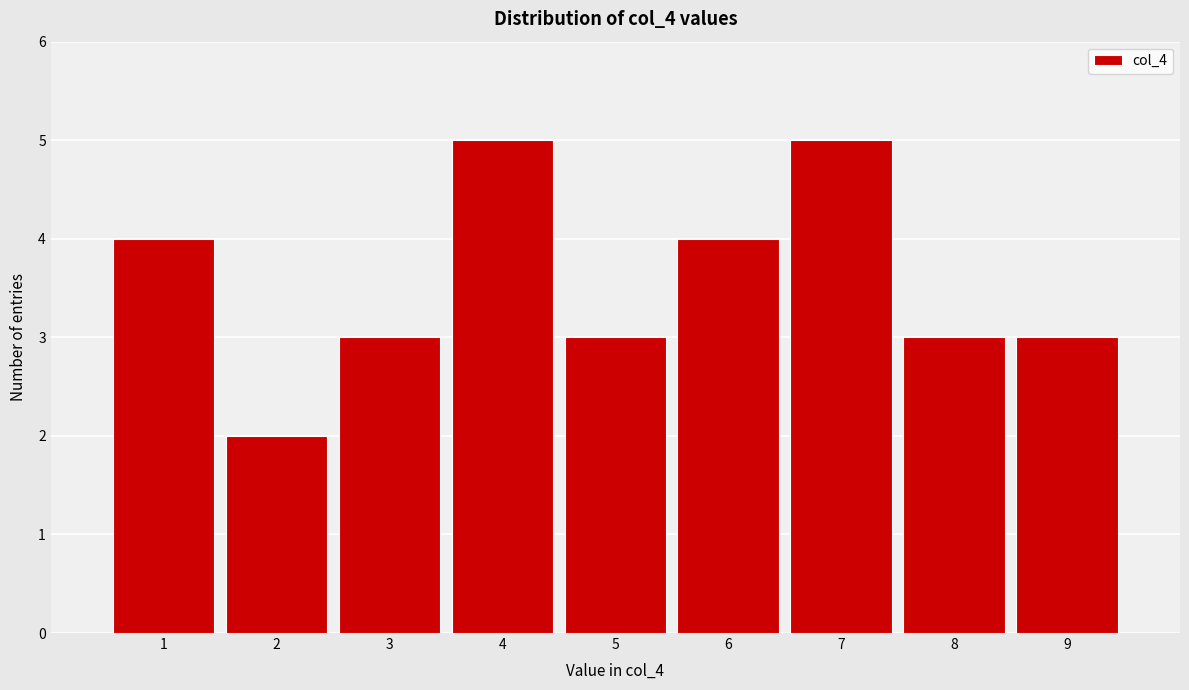

Reading left to right, list every bar in this chart as the range it spans on the x-axis followed by its height. The values are not printed on the chart, so give them approximately, as read against the axis.

0.5 to 1.5: 4
1.5 to 2.5: 2
2.5 to 3.5: 3
3.5 to 4.5: 5
4.5 to 5.5: 3
5.5 to 6.5: 4
6.5 to 7.5: 5
7.5 to 8.5: 3
8.5 to 9.5: 3